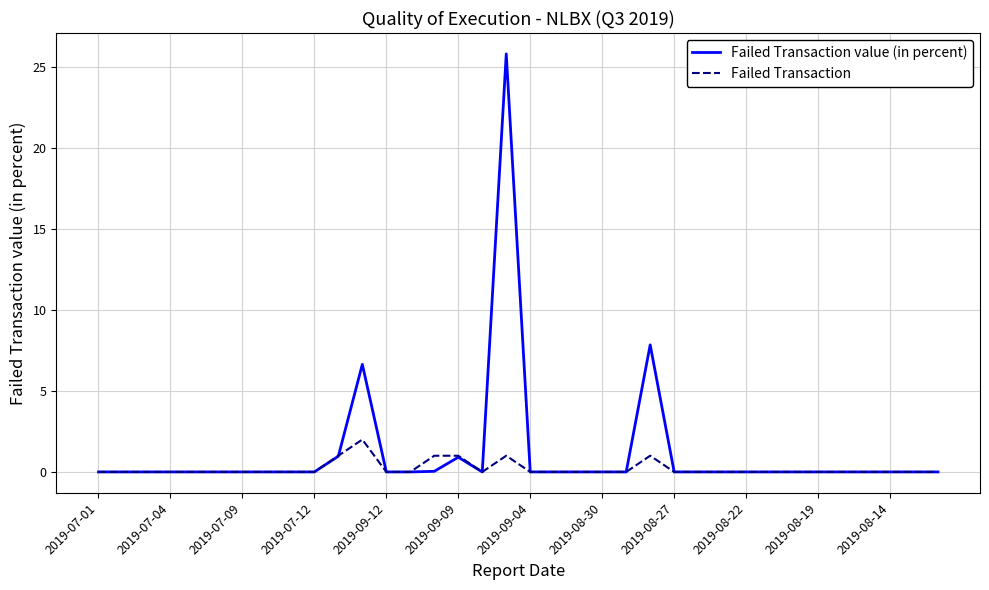

What is the greatest value displayed?

25.8